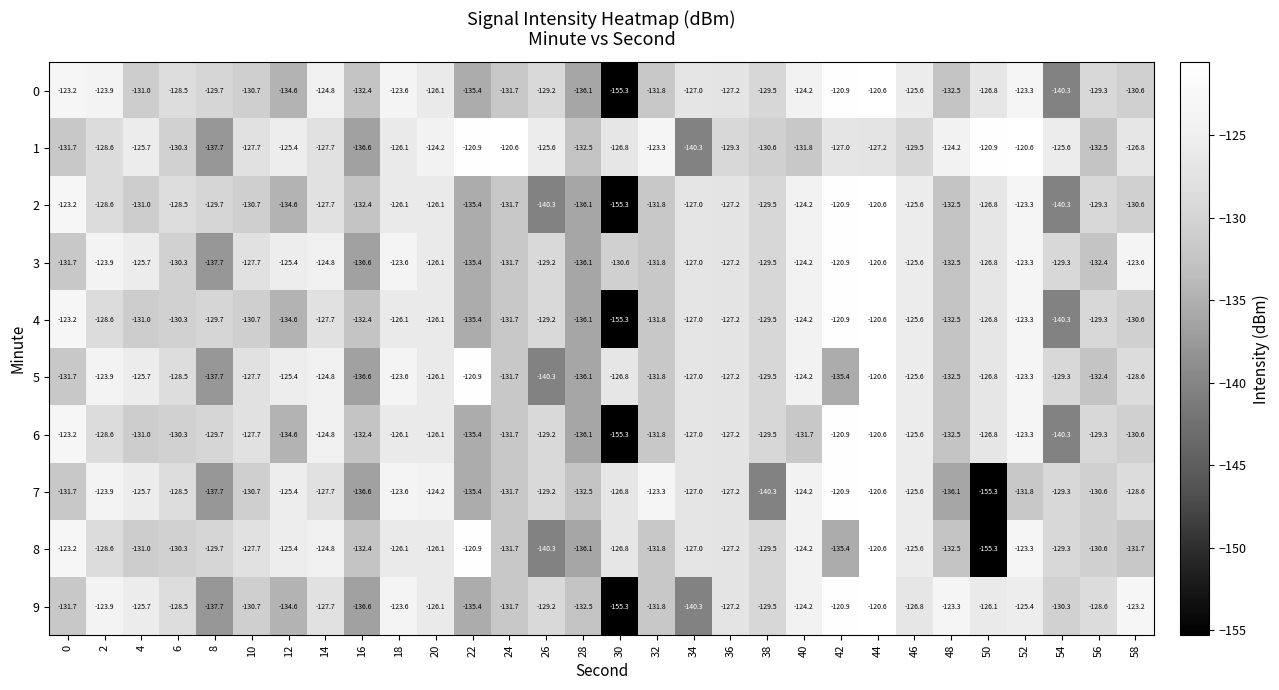

What value does the 2 series have at 10?

-130.7